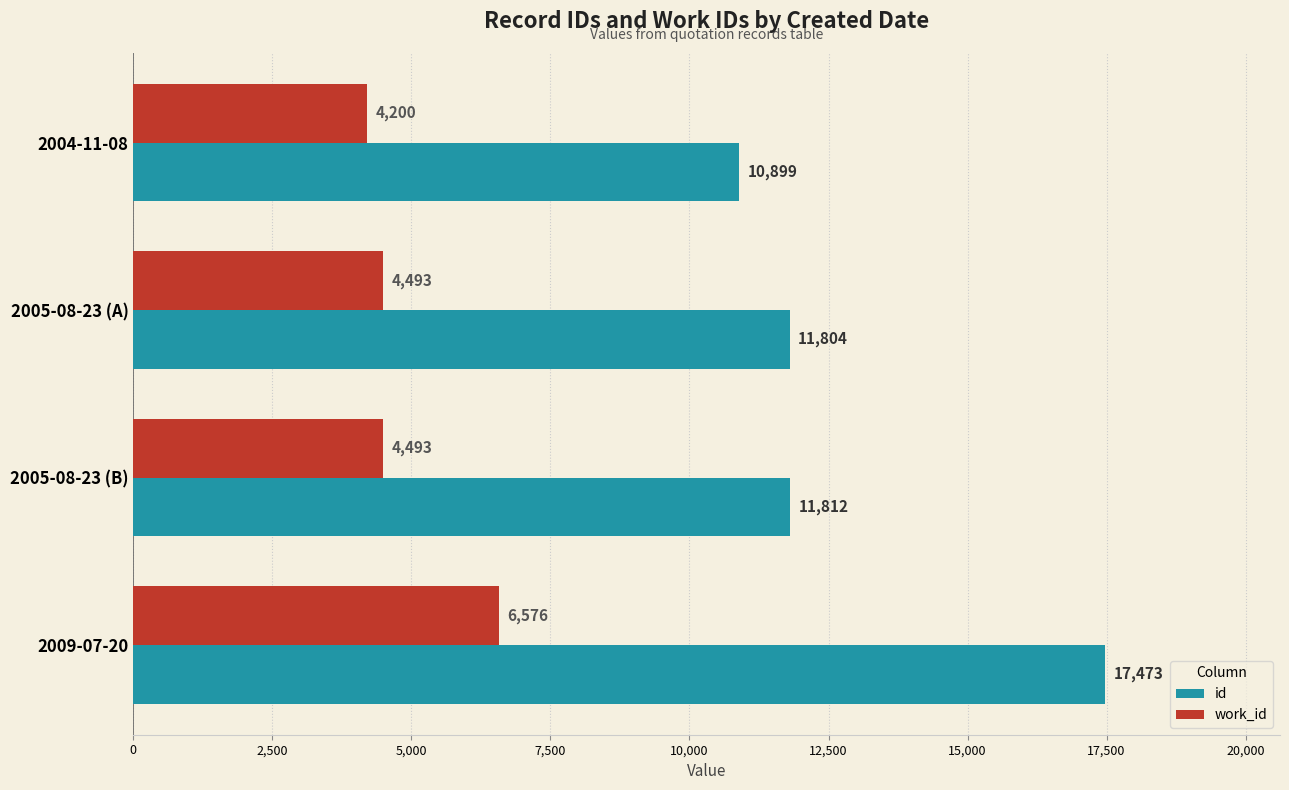

At 2005-08-23 (B), list the series in order from largest to smallest.

id, work_id